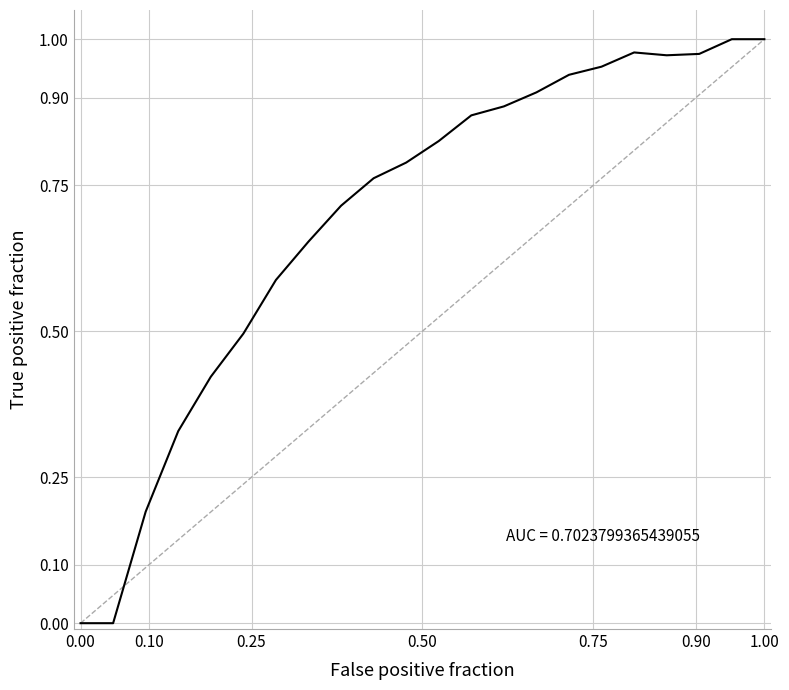

The value at 1.00 is 0.3. True or false?

False